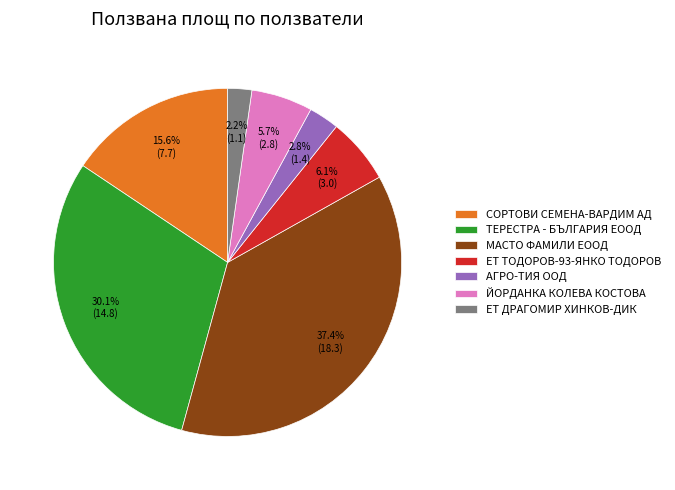

To the nearest percent, what is the combined percentage of ЙОРДАНКА КОЛЕВА КОСТОВА and МАСТО ФАМИЛИ ЕООД?

43%